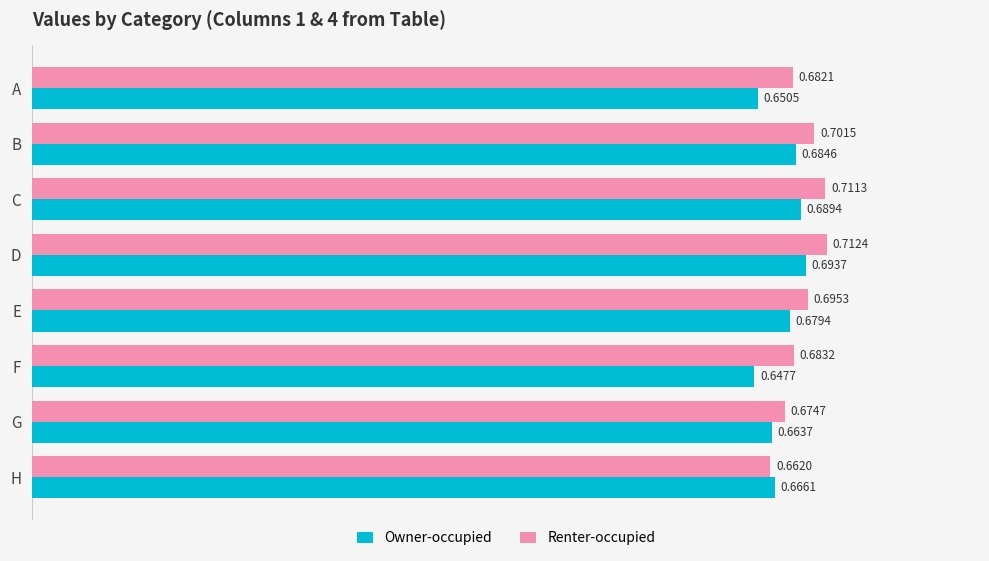

At which category is the sum across all series the highest?

D